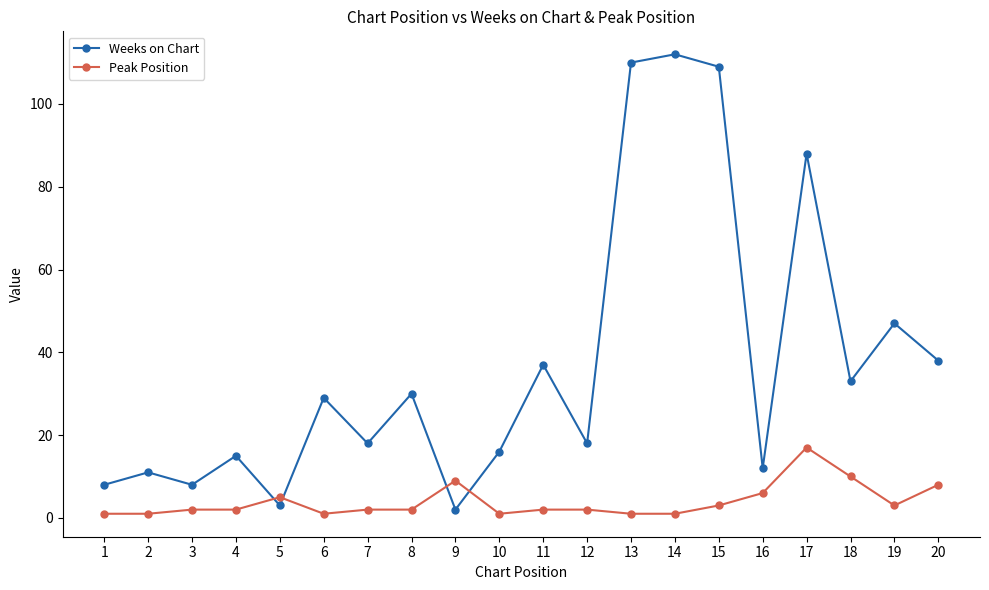

Rank the series at 5 from lowest to highest value.

Weeks on Chart, Peak Position